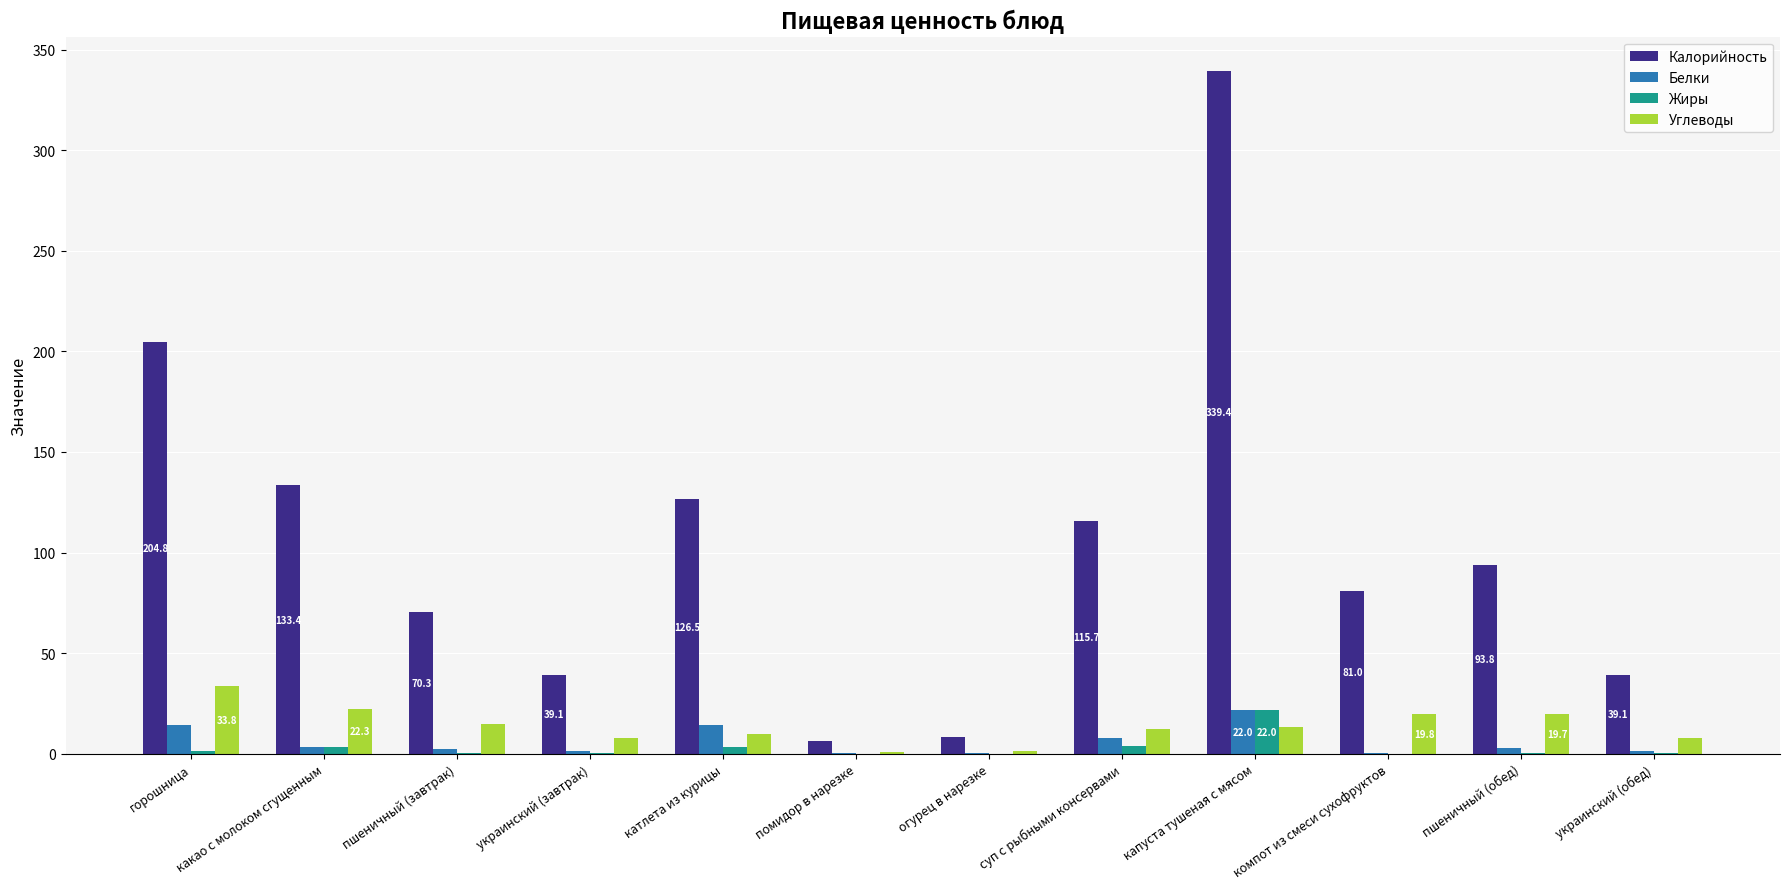

What are all the series names shown in the legend?

Калорийность, Белки, Жиры, Углеводы